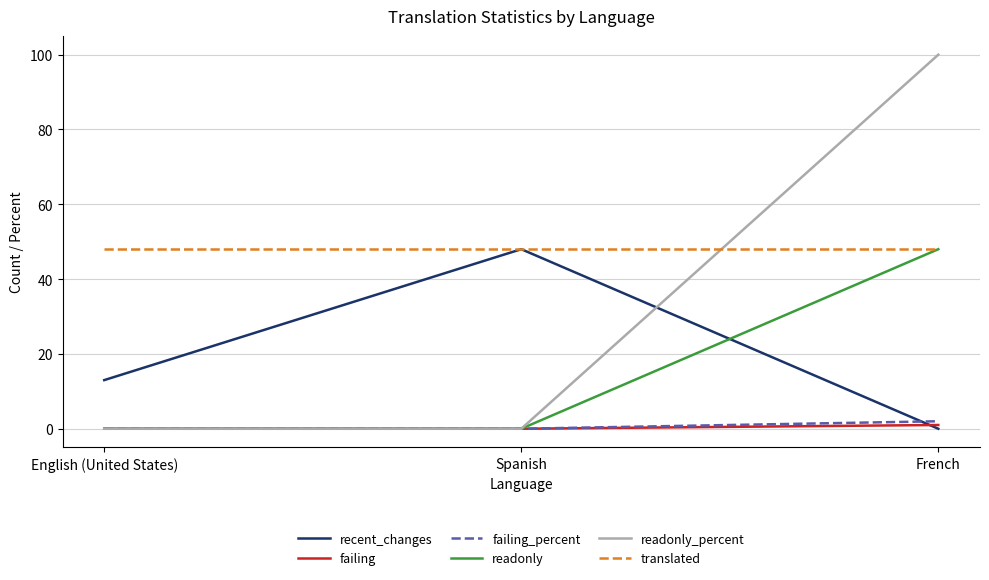

At which category does the chart reach its peak across all series?

French